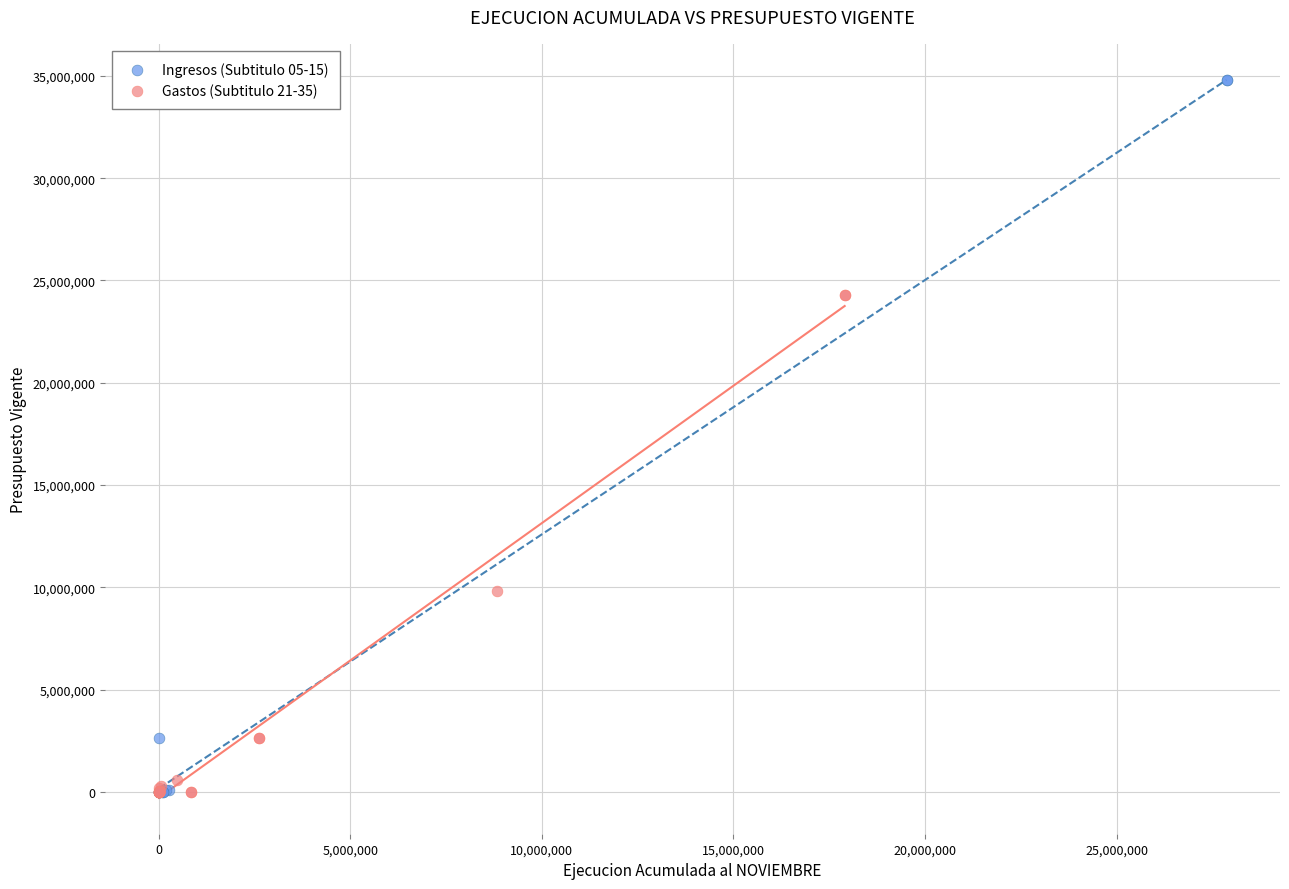

Which series contains the highest Y value?

Ingresos (Subtitulo 05-15)